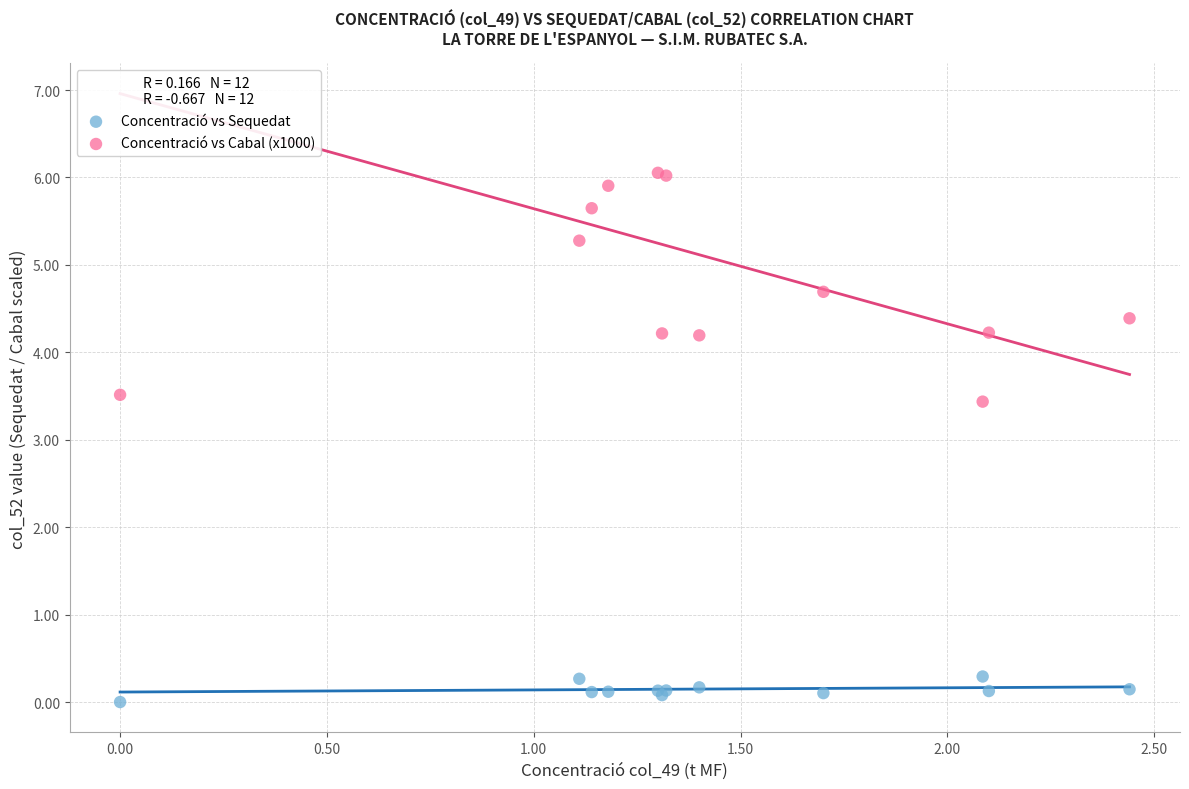

Which series reaches the maximum Y coordinate?

Concentració vs Cabal (x1000)